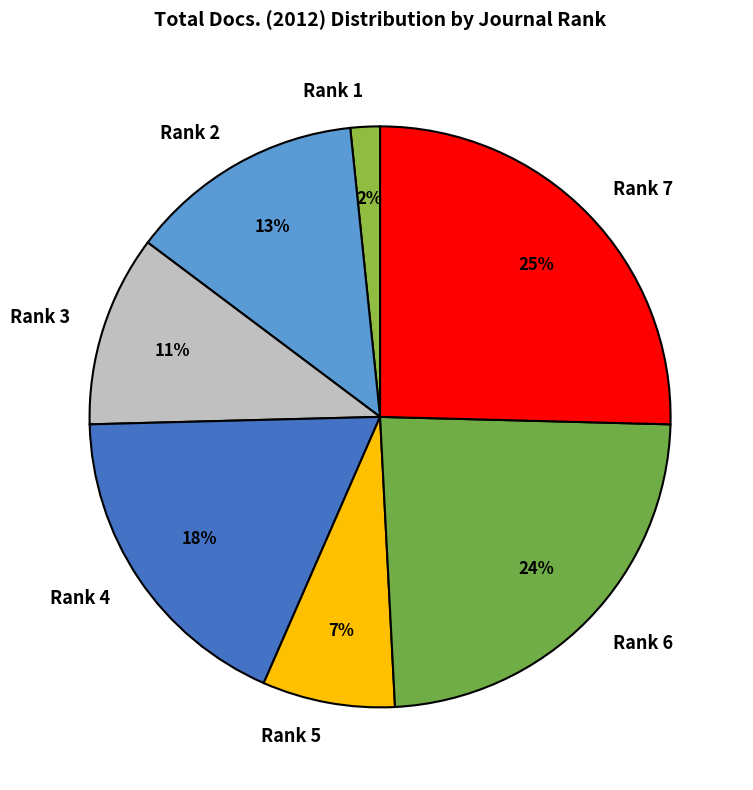

Rank the categories by value from lowest to highest.

Rank 1, Rank 5, Rank 3, Rank 2, Rank 4, Rank 6, Rank 7